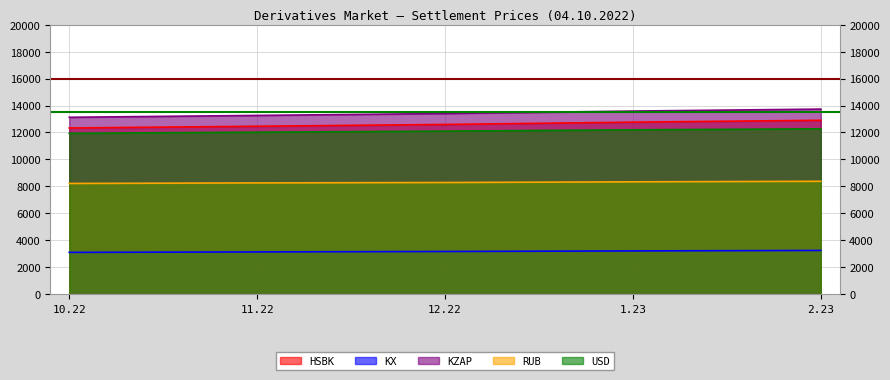

True or false: HSBK and USD cross at least once.

False